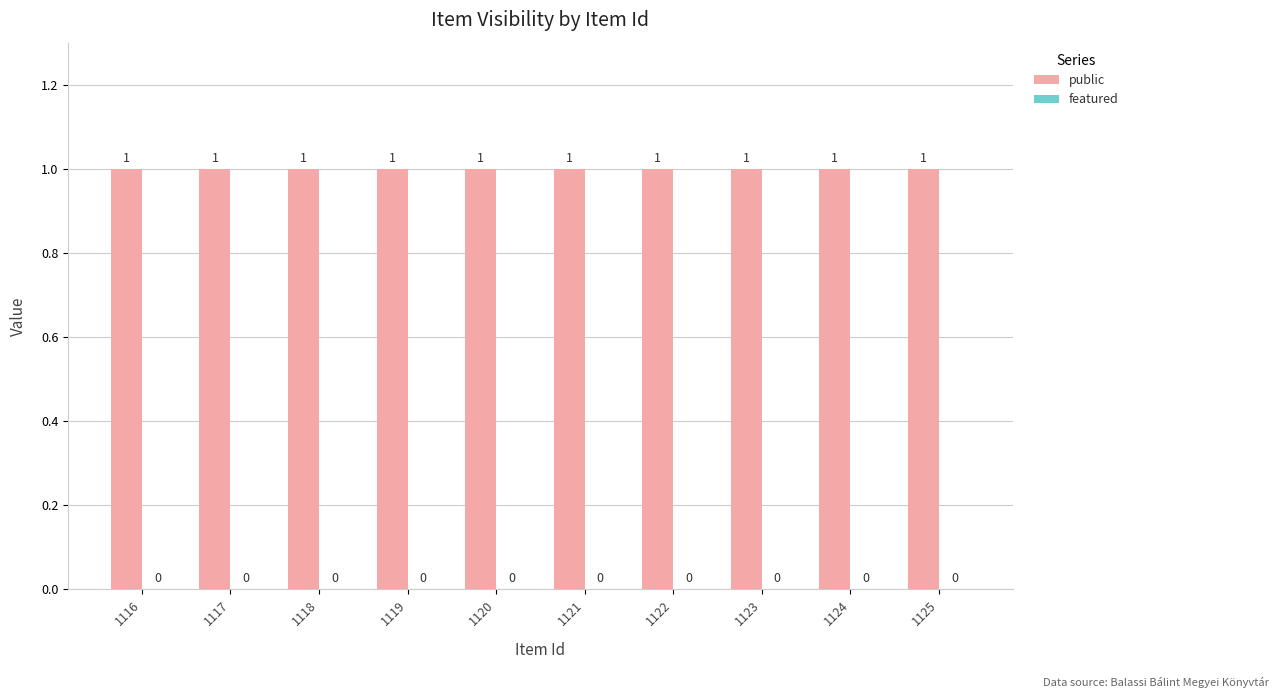

What are all the series names shown in the legend?

public, featured